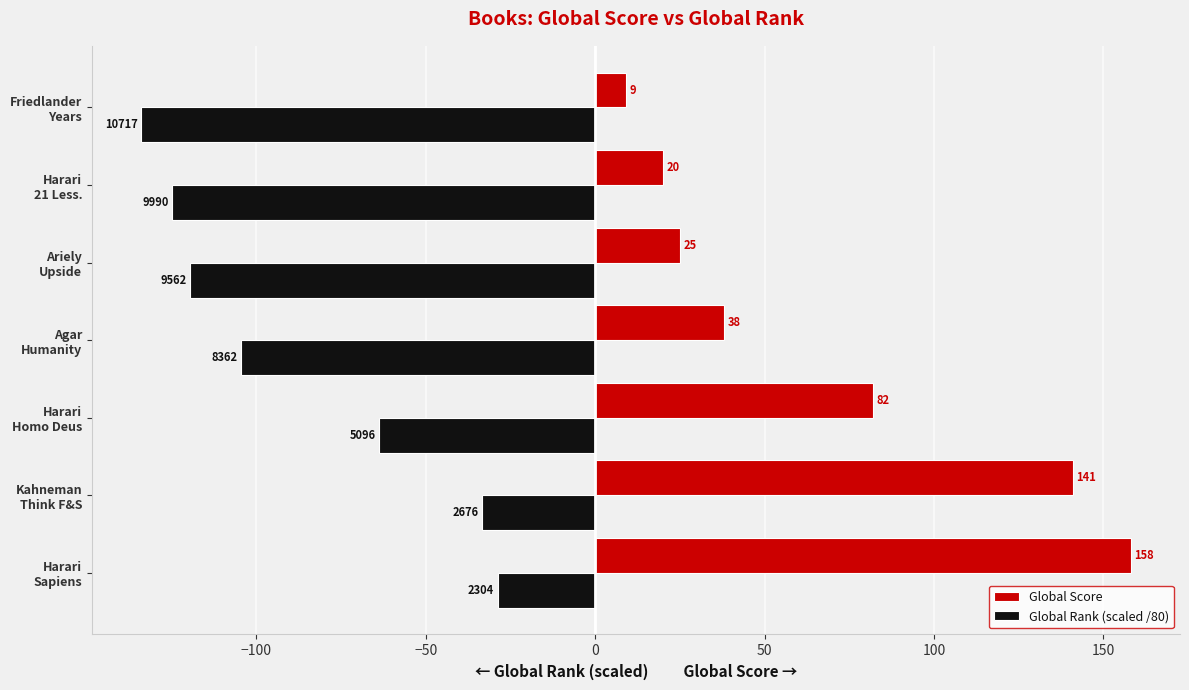

Where is Global Rank (scaled /80) nearest to the value -81?

Harari
Homo Deus